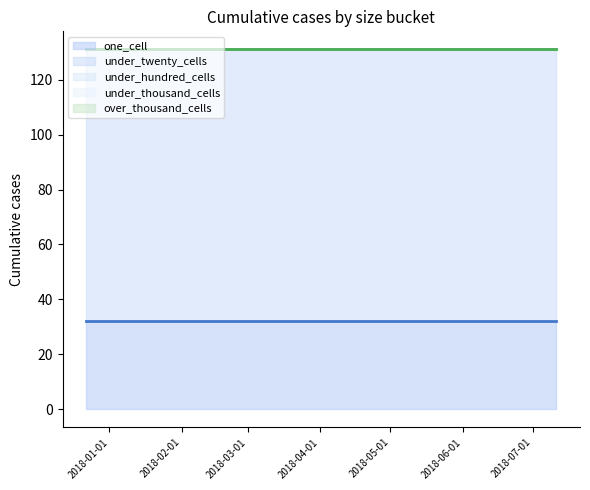

What is the total value across all series at 2018-03-01?

556